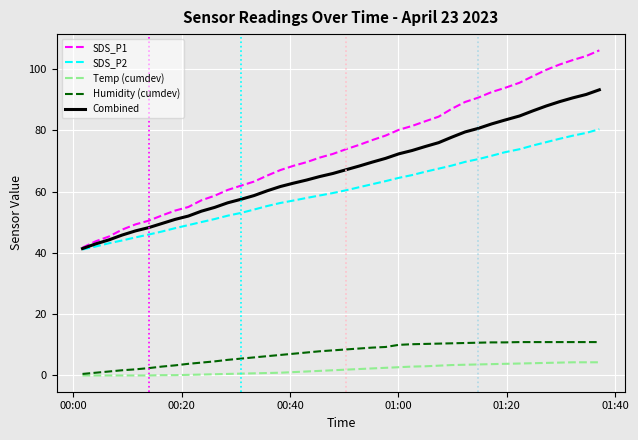

Which series has the largest range (max minus min)?

SDS_P1